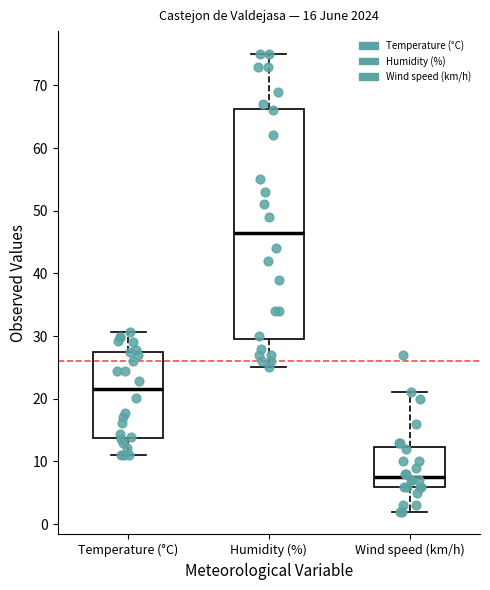

Comparing the boxes themselves (not the whiskers), which one is the tallest?

Humidity (%)